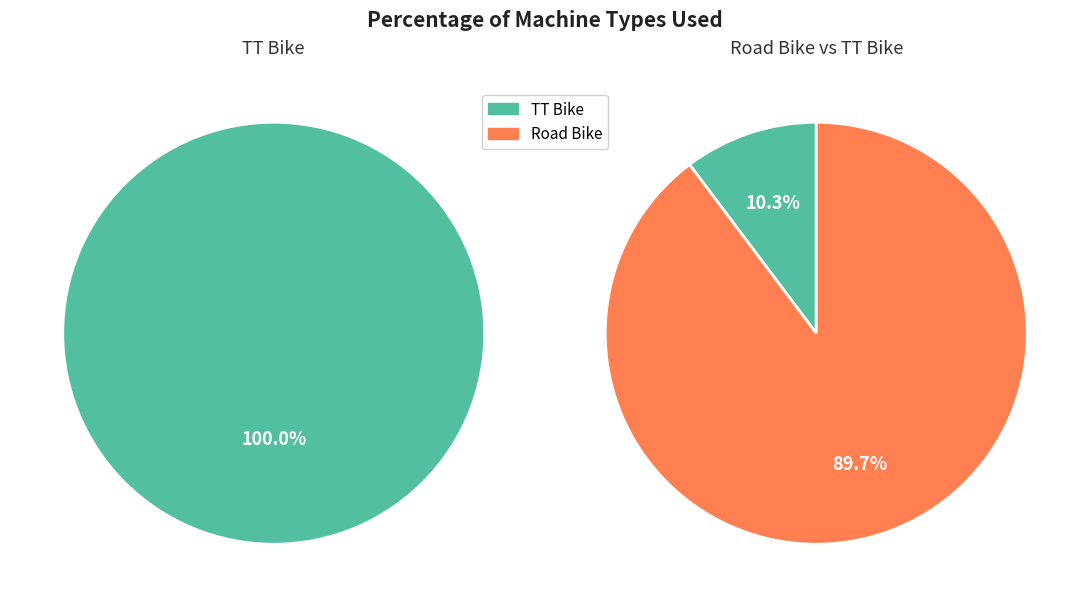

How many segments does this pie chart have?

2